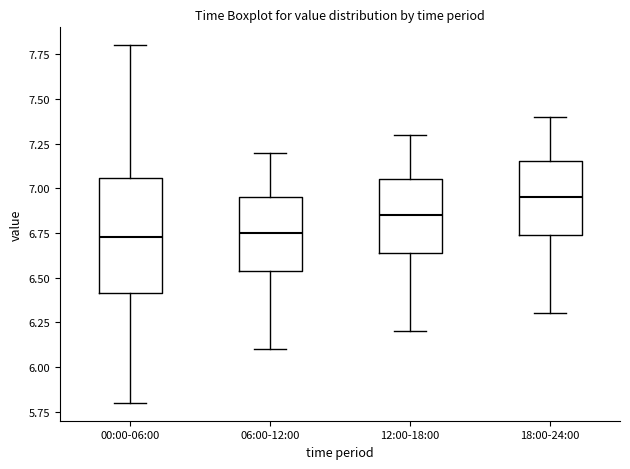

Which box has the highest median line?

18:00-24:00